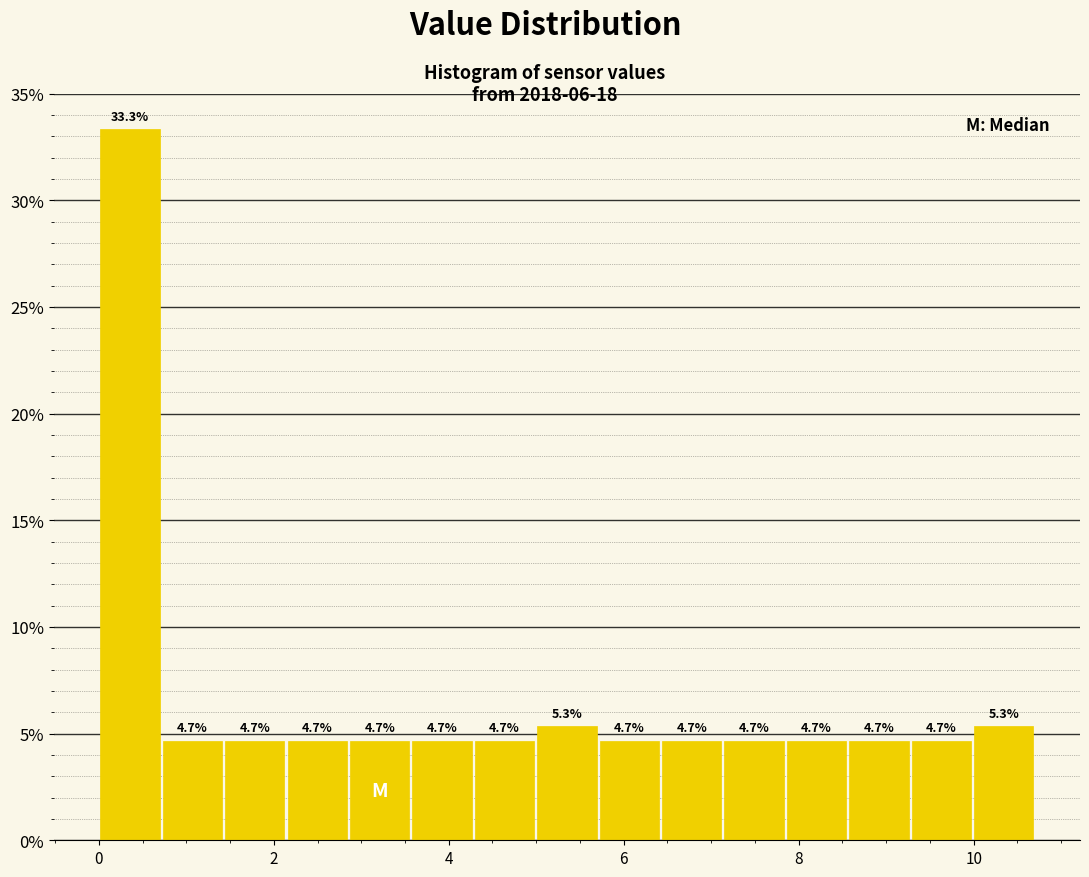

Around what value on the x-axis is the tallest bar? Give the approximate position of its centre, as read against the axis.

0.4